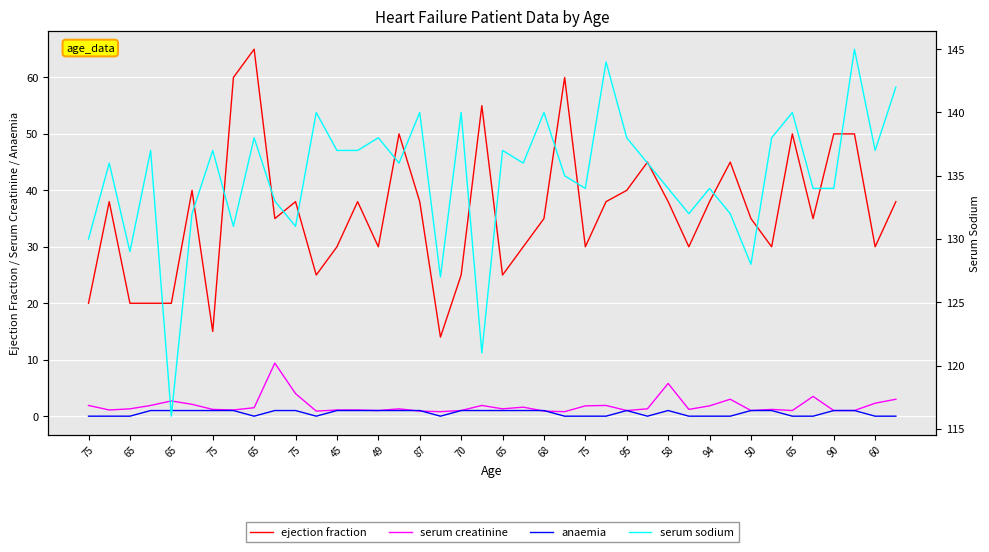

Is the value of serum creatinine at 65 greater than the value of serum sodium at 65?

No